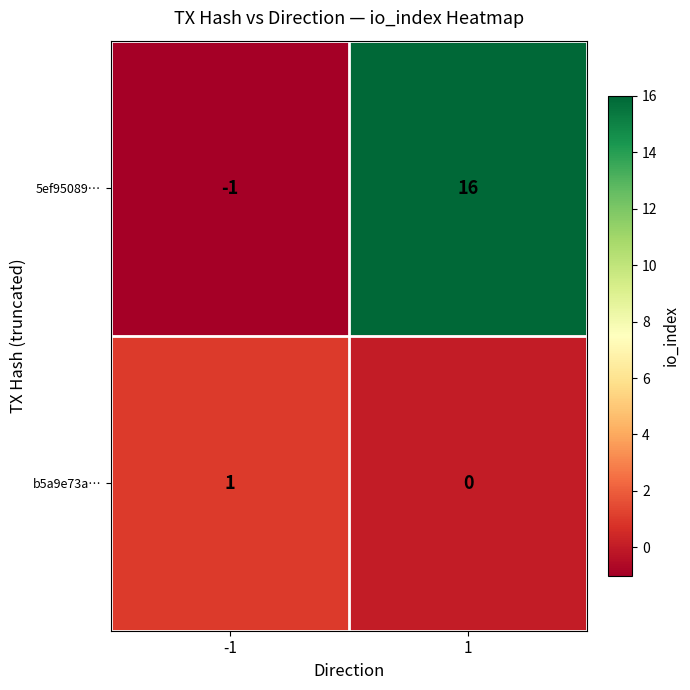

What is the difference between the 5ef95089… values at 1 and -1?

17